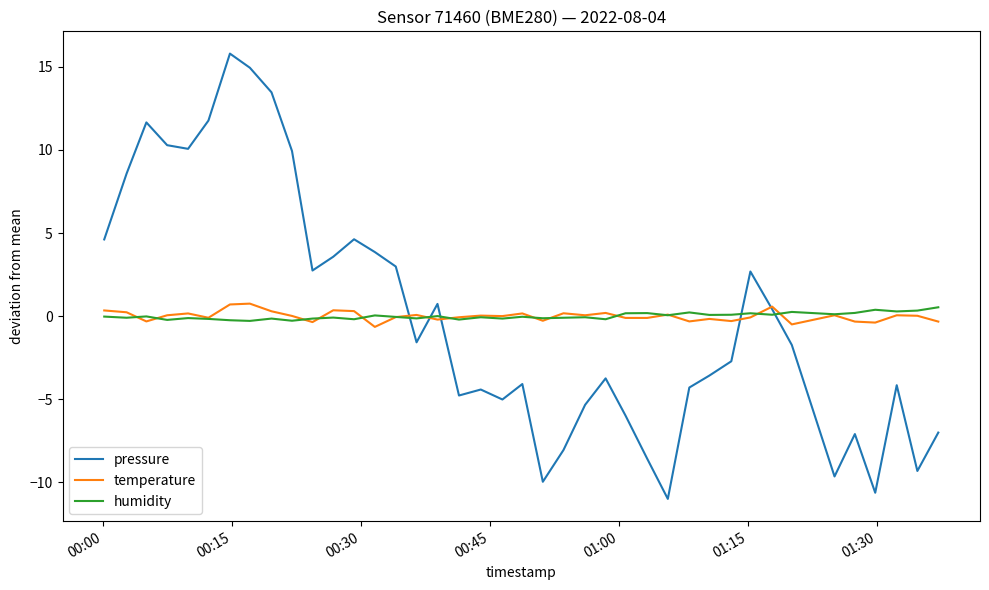

What is the greatest value displayed?

15.8